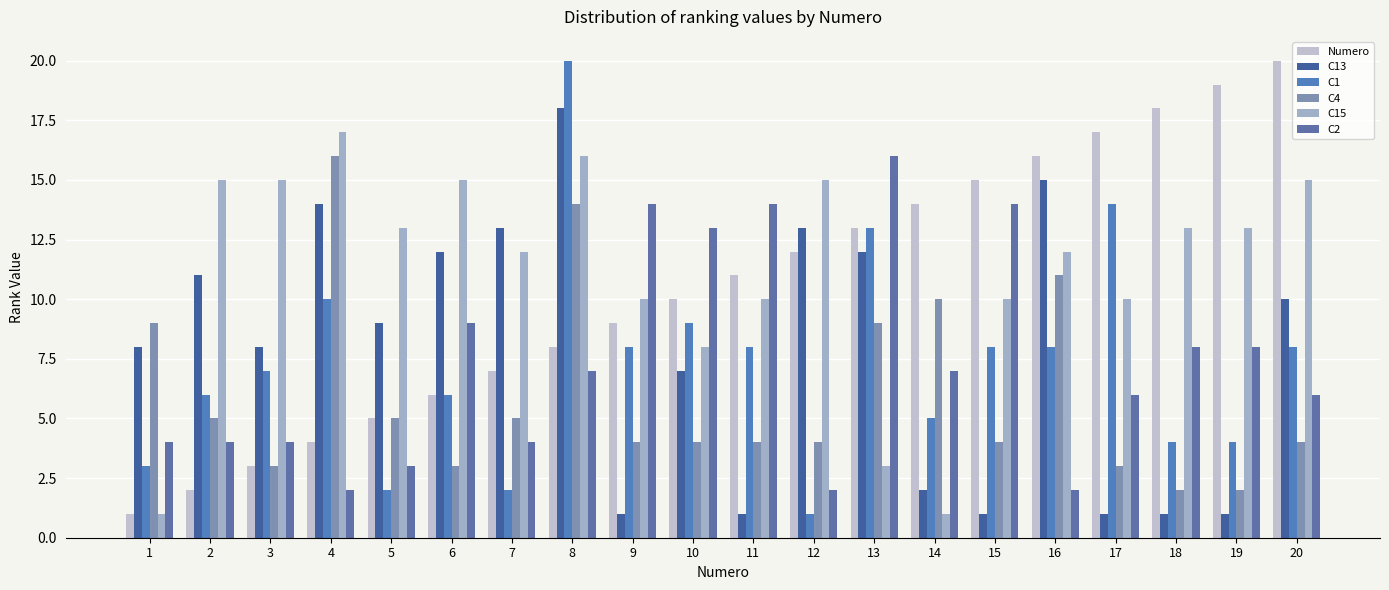

Reading right to left, list all the values displayed in this chart.

Numero: 20=20	19=19	18=18	17=17	16=16	15=15	14=14	13=13	12=12	11=11	10=10	9=9	8=8	7=7	6=6	5=5	4=4	3=3	2=2	1=1
C13: 20=10	19=1	18=1	17=1	16=15	15=1	14=2	13=12	12=13	11=1	10=7	9=1	8=18	7=13	6=12	5=9	4=14	3=8	2=11	1=8
C1: 20=8	19=4	18=4	17=14	16=8	15=8	14=5	13=13	12=1	11=8	10=9	9=8	8=20	7=2	6=6	5=2	4=10	3=7	2=6	1=3
C4: 20=4	19=2	18=2	17=3	16=11	15=4	14=10	13=9	12=4	11=4	10=4	9=4	8=14	7=5	6=3	5=5	4=16	3=3	2=5	1=9
C15: 20=15	19=13	18=13	17=10	16=12	15=10	14=1	13=3	12=15	11=10	10=8	9=10	8=16	7=12	6=15	5=13	4=17	3=15	2=15	1=1
C2: 20=6	19=8	18=8	17=6	16=2	15=14	14=7	13=16	12=2	11=14	10=13	9=14	8=7	7=4	6=9	5=3	4=2	3=4	2=4	1=4